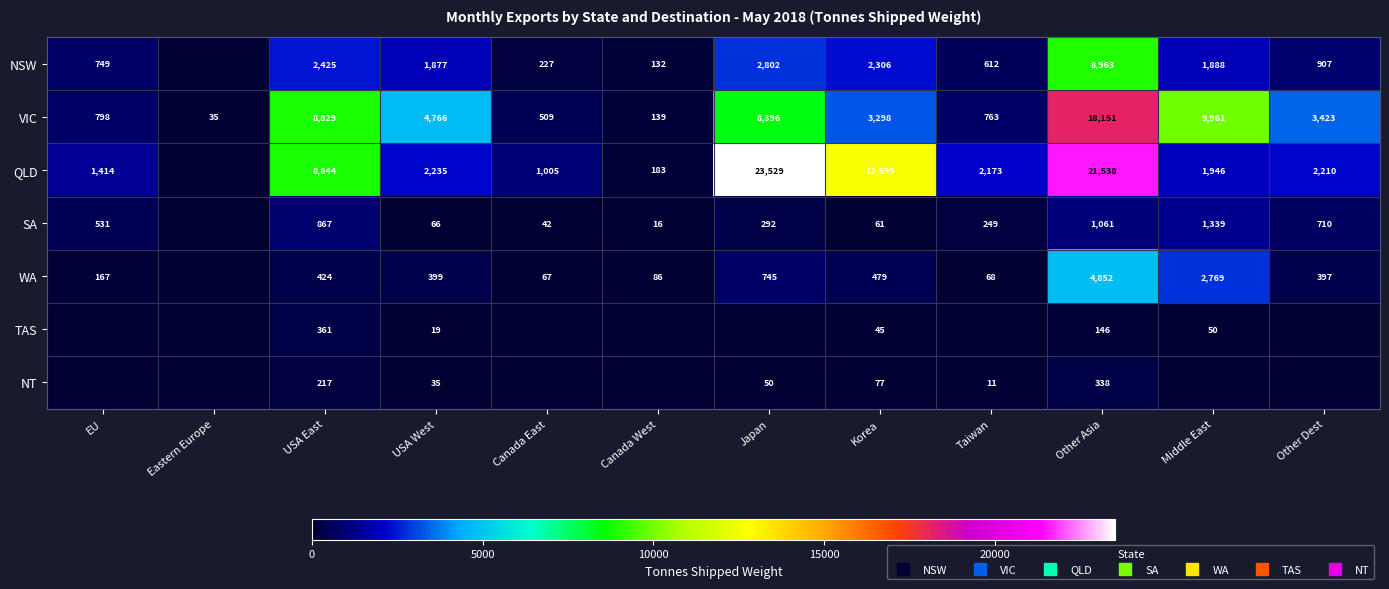

What is the greatest value displayed?

23529